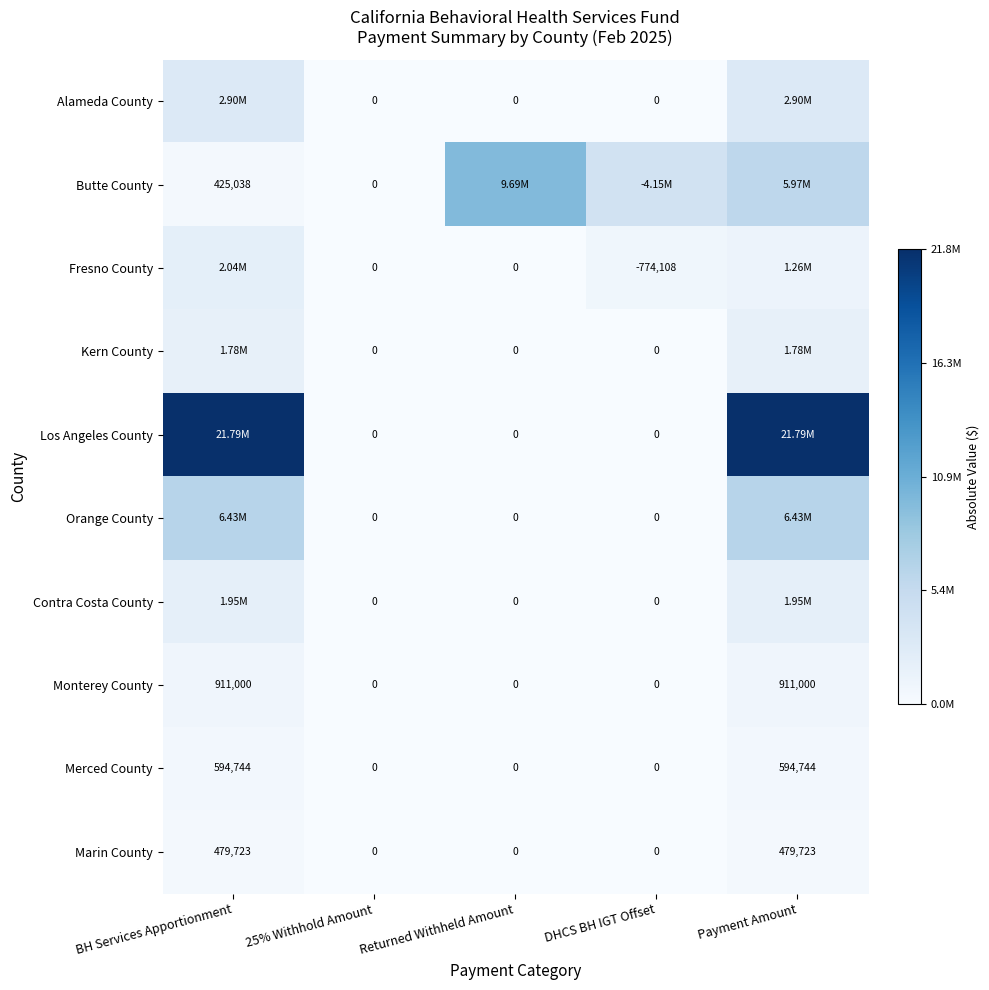

What is the difference between the second highest and minimum values in the Marin County series?

479723.3